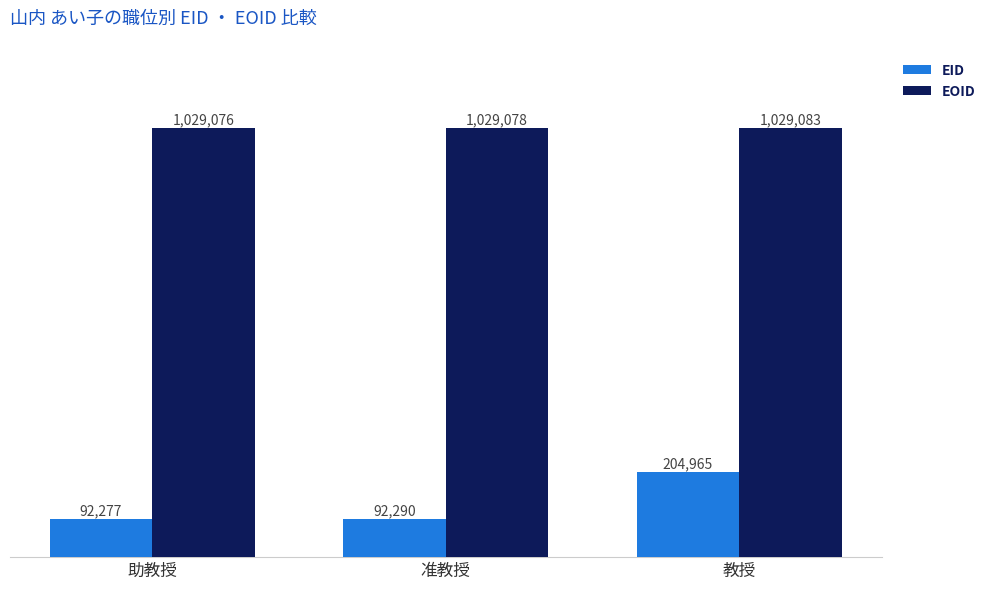

Where is EOID nearest to the value 1029079?

准教授